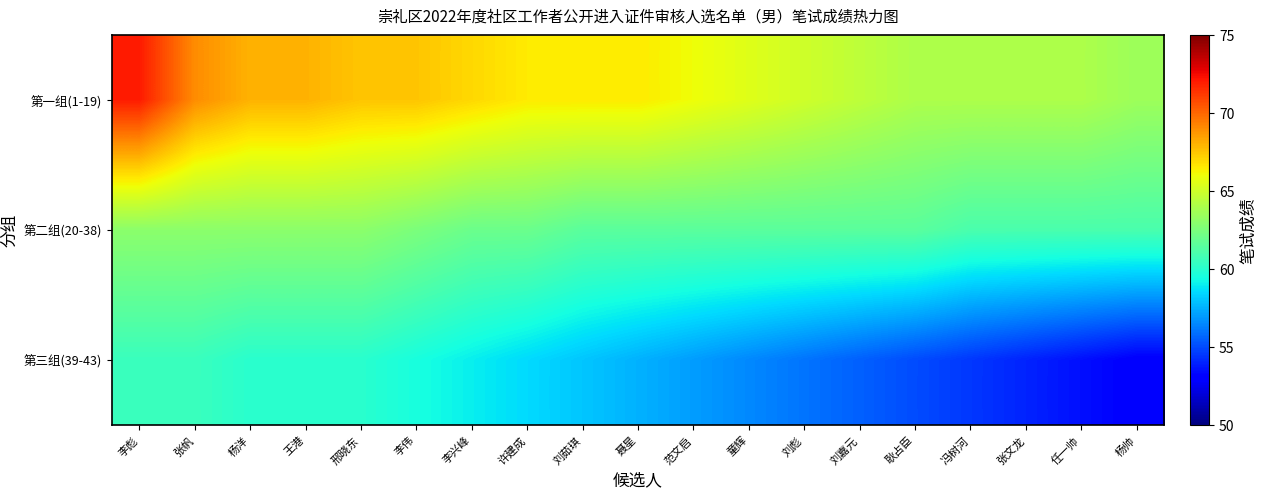

At which category is the sum across all series the highest?

李彪